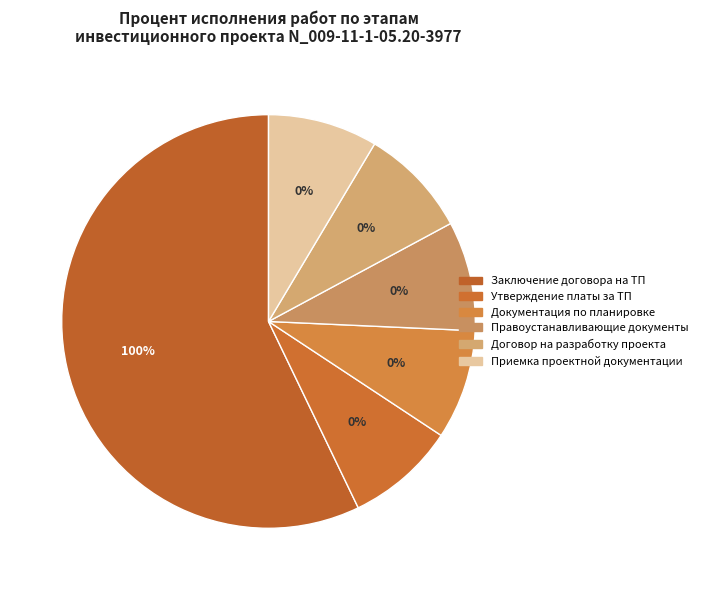

The Утверждение платы за ТП slice represents 0% of the pie. True or false?

True